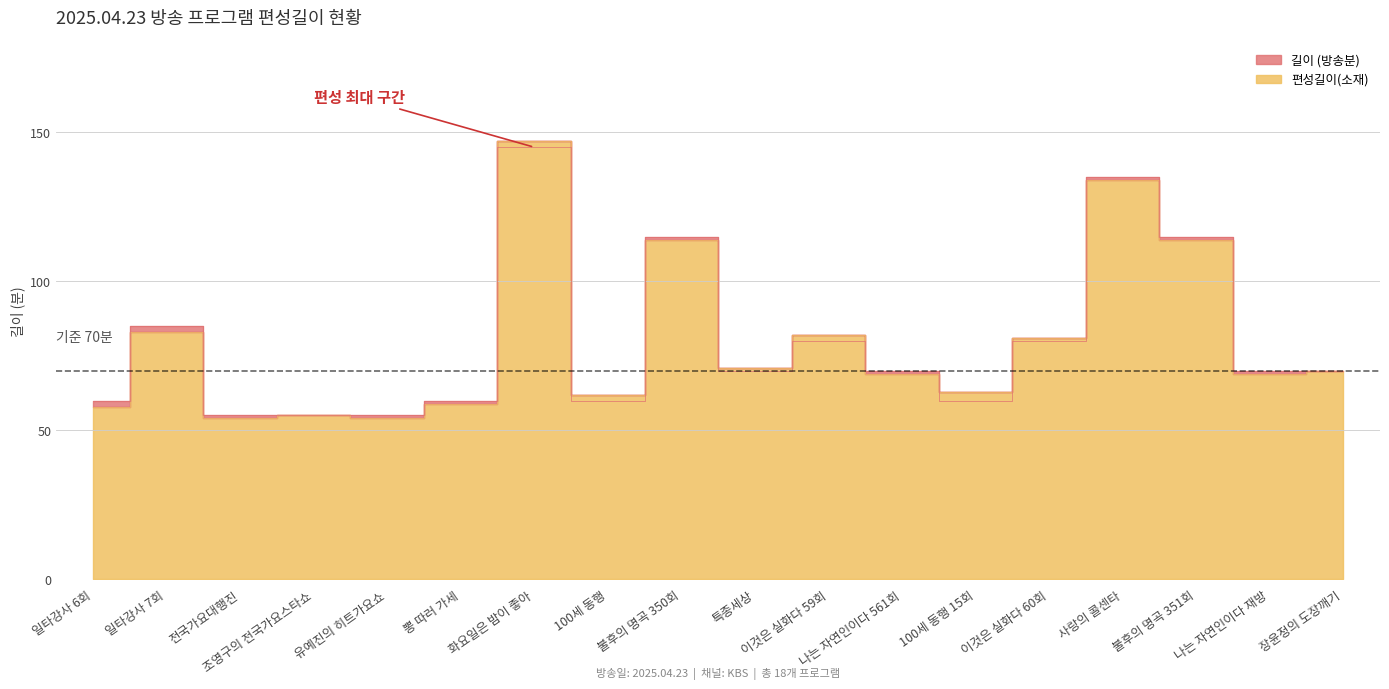

Reading right to left, extract all data points from this chart.

길이: 장윤정의 도장깨기=70	나는 자연인이다 재방=70	불후의 명곡 351회=115	사랑의 콜센타=135	이것은 실화다 60회=80	100세 동행 15회=60	나는 자연인이다 561회=70	이것은 실화다 59회=80	특종세상=70	불후의 명곡 350회=115	100세 동행=60	화요일은 밤이 좋아=145	뽕 따러 가세=60	유예진의 히트가요쇼=55	조영구의 전국가요스타쇼=55	전국가요대행진=55	일타강사 7회=85	일타강사 6회=60
편성길이(소재): 장윤정의 도장깨기=70	나는 자연인이다 재방=69	불후의 명곡 351회=114	사랑의 콜센타=134	이것은 실화다 60회=81	100세 동행 15회=63	나는 자연인이다 561회=69	이것은 실화다 59회=82	특종세상=71	불후의 명곡 350회=114	100세 동행=62	화요일은 밤이 좋아=147	뽕 따러 가세=59	유예진의 히트가요쇼=54	조영구의 전국가요스타쇼=55	전국가요대행진=54	일타강사 7회=83	일타강사 6회=58